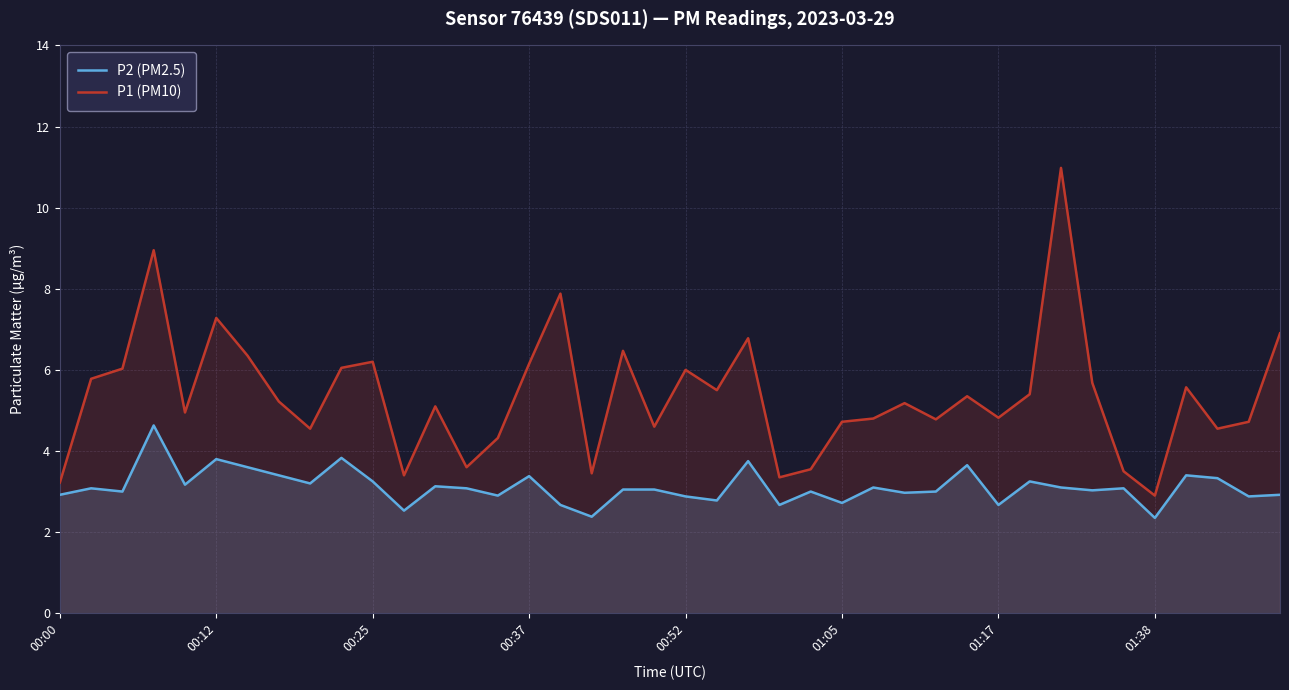

What is the greatest value displayed?

11.0